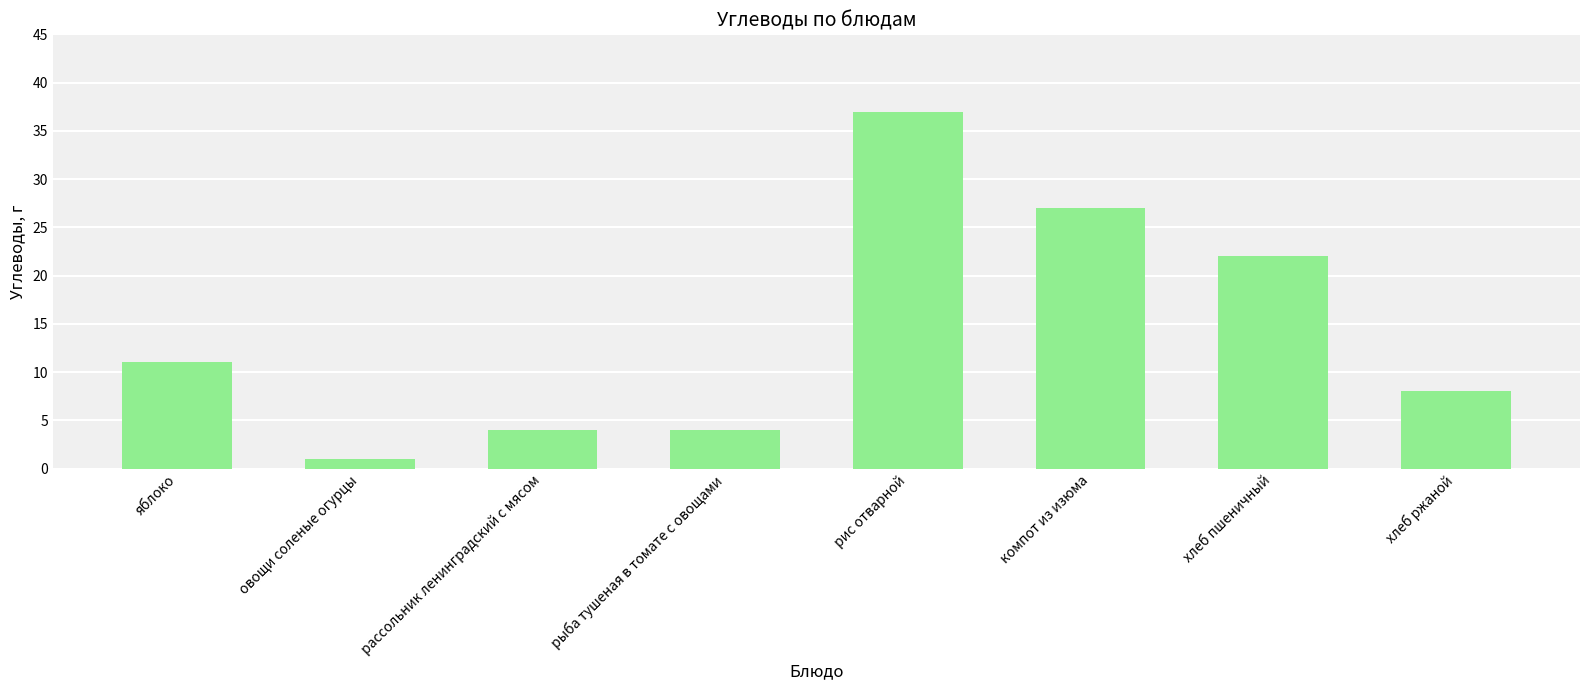

Which has a higher value, овощи соленые огурцы or рис отварной?

рис отварной